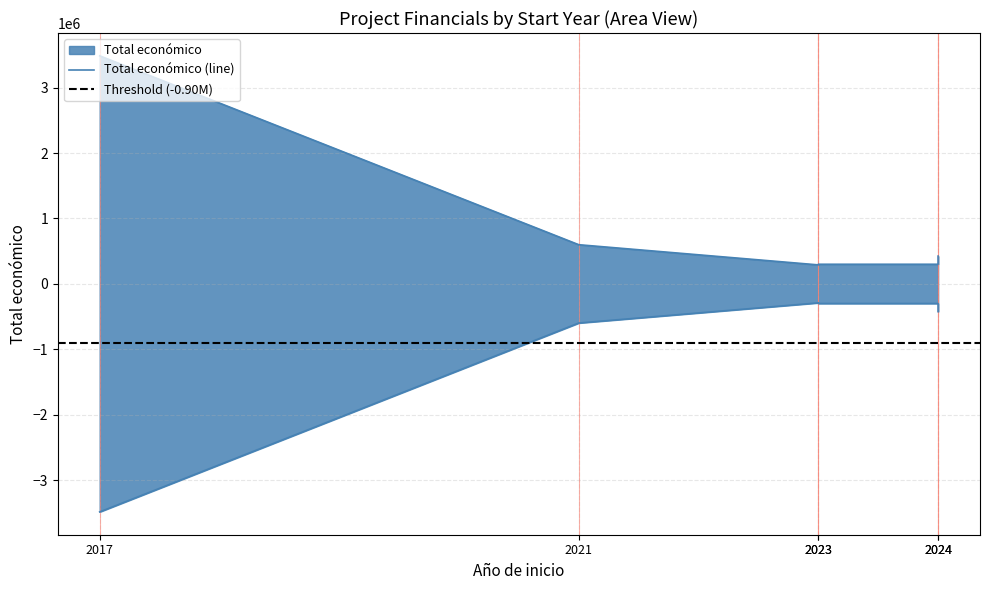

Which label corresponds to the smallest value in the chart?

2017